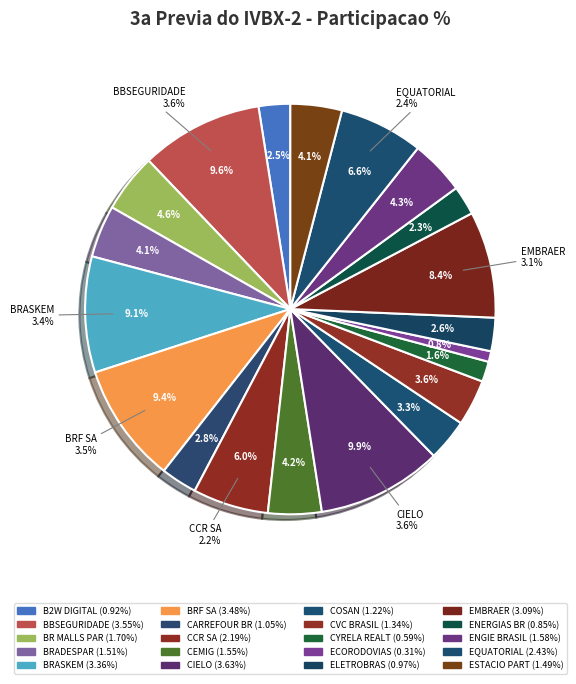

True or false: EQUATORIAL accounts for 7% of the total.

True